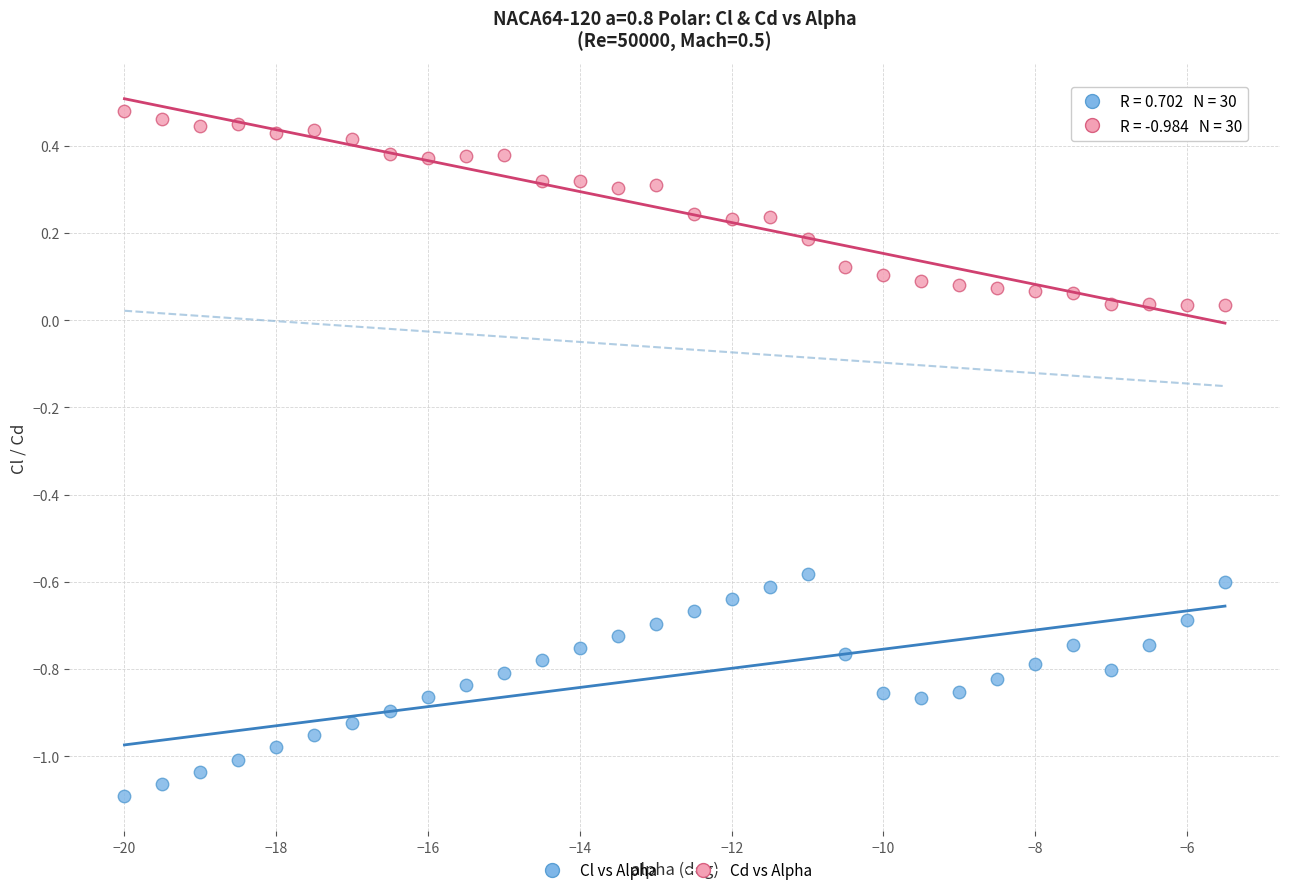

Across all data points, what is the range of X values (max minus min)?

14.5